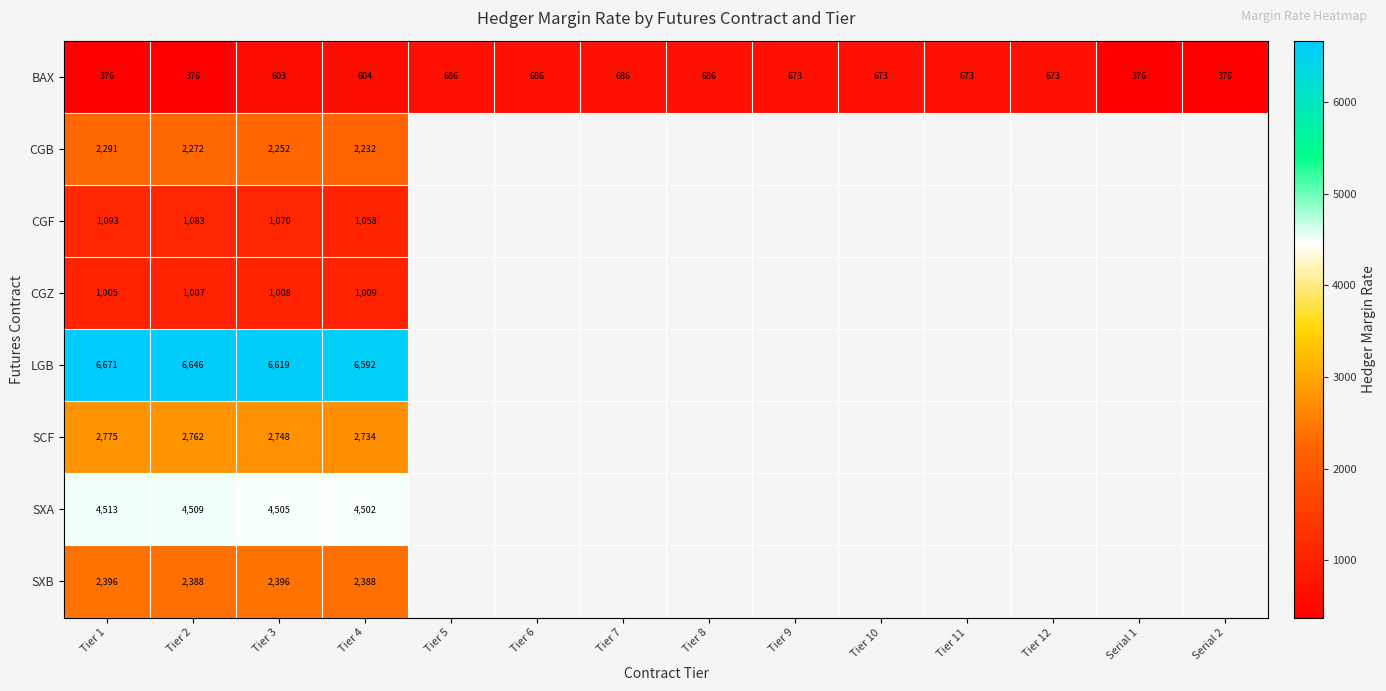

What is the sum of all BAX values?

8147